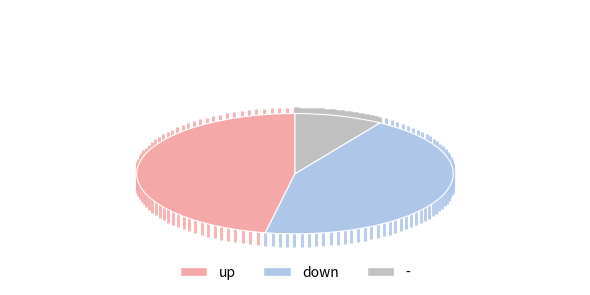

Between - and down, which is larger?

down